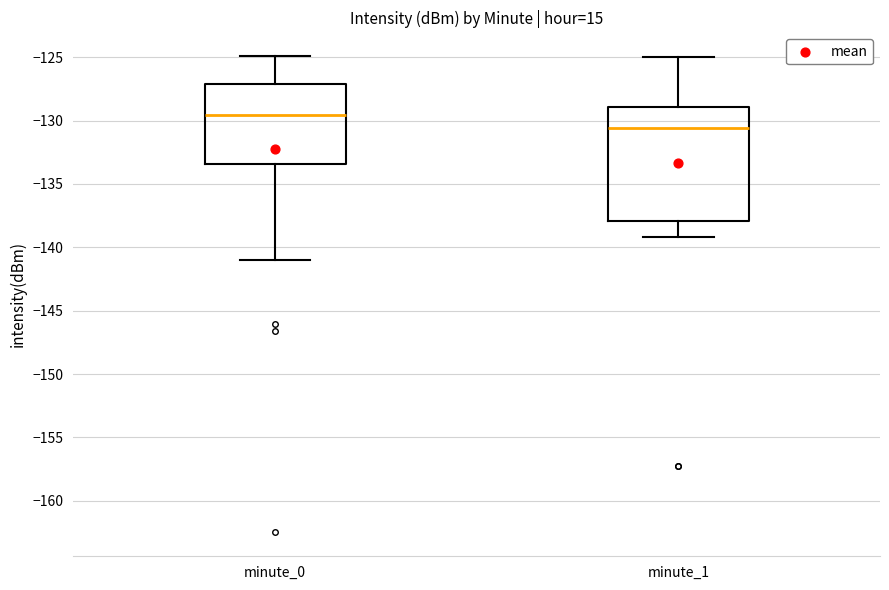

Which box has the lowest median line?

minute_1